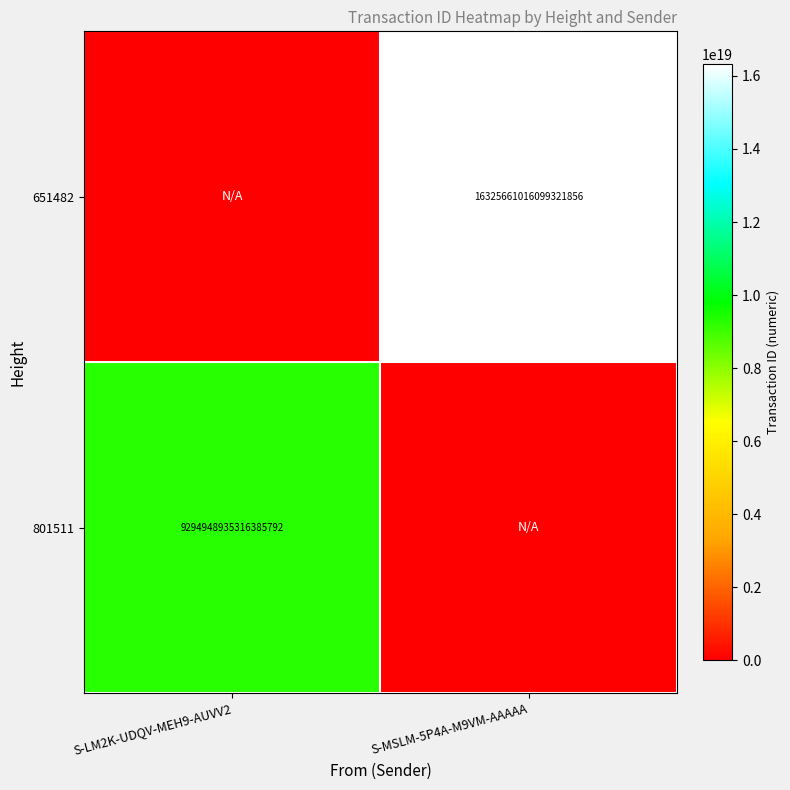

Is the value of 801511 at S-LM2K-UDQV-MEH9-AUVV2 greater than the value of 651482 at S-MSLM-5P4A-M9VM-AAAAA?

No